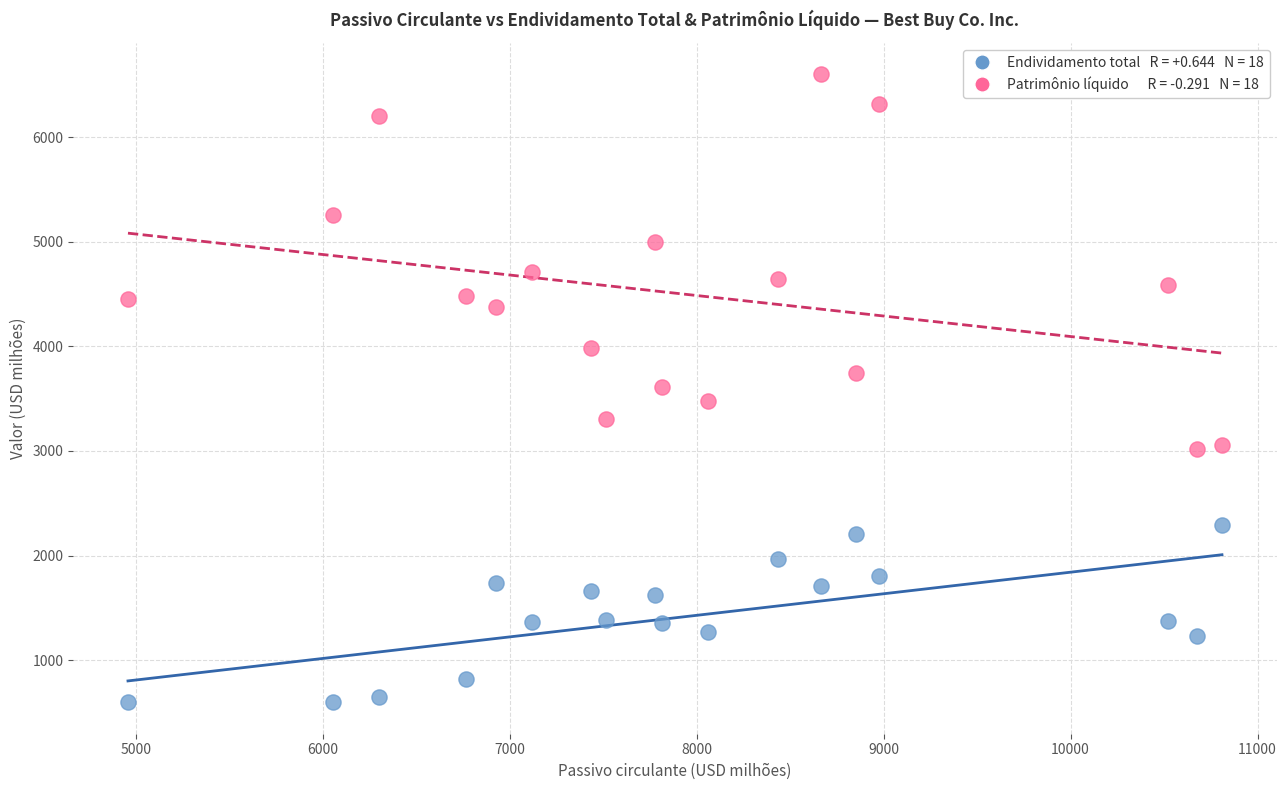

Across all data points, what is the range of X values (max minus min)?

5851